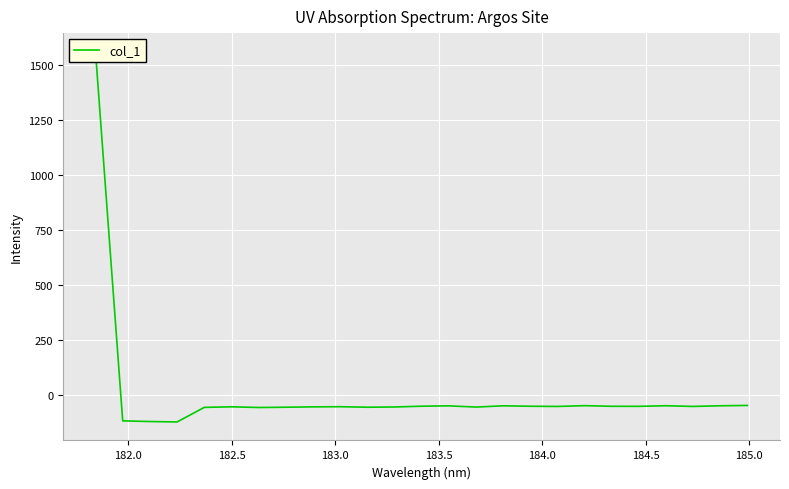

What is the difference between the maximum and minimum values?

1682.8